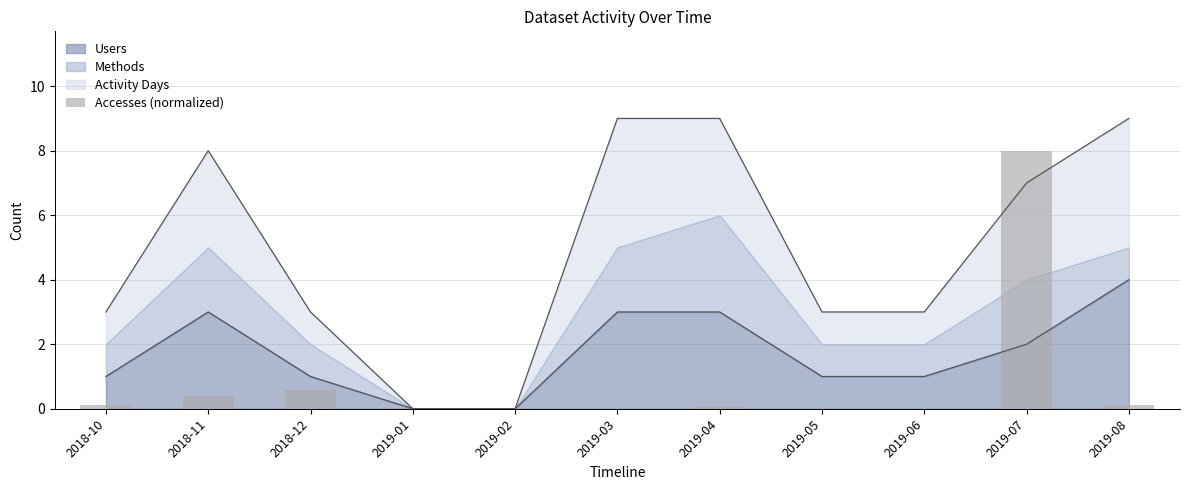

Reading left to right, what are all the values shown in this chart?

0.1	0.4	0.6	0.0	0.0	0.0	0.1	0.0	0.0	8.0	0.1